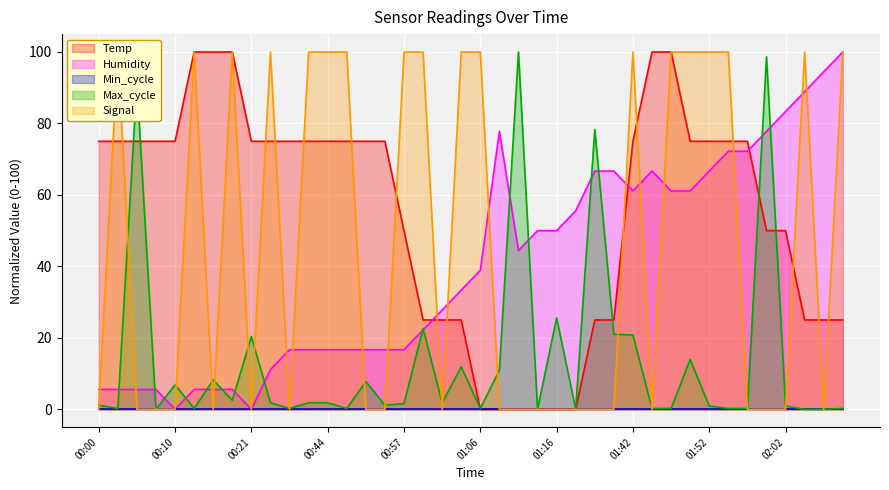

What is the highest value of the Humidity series?

100.0